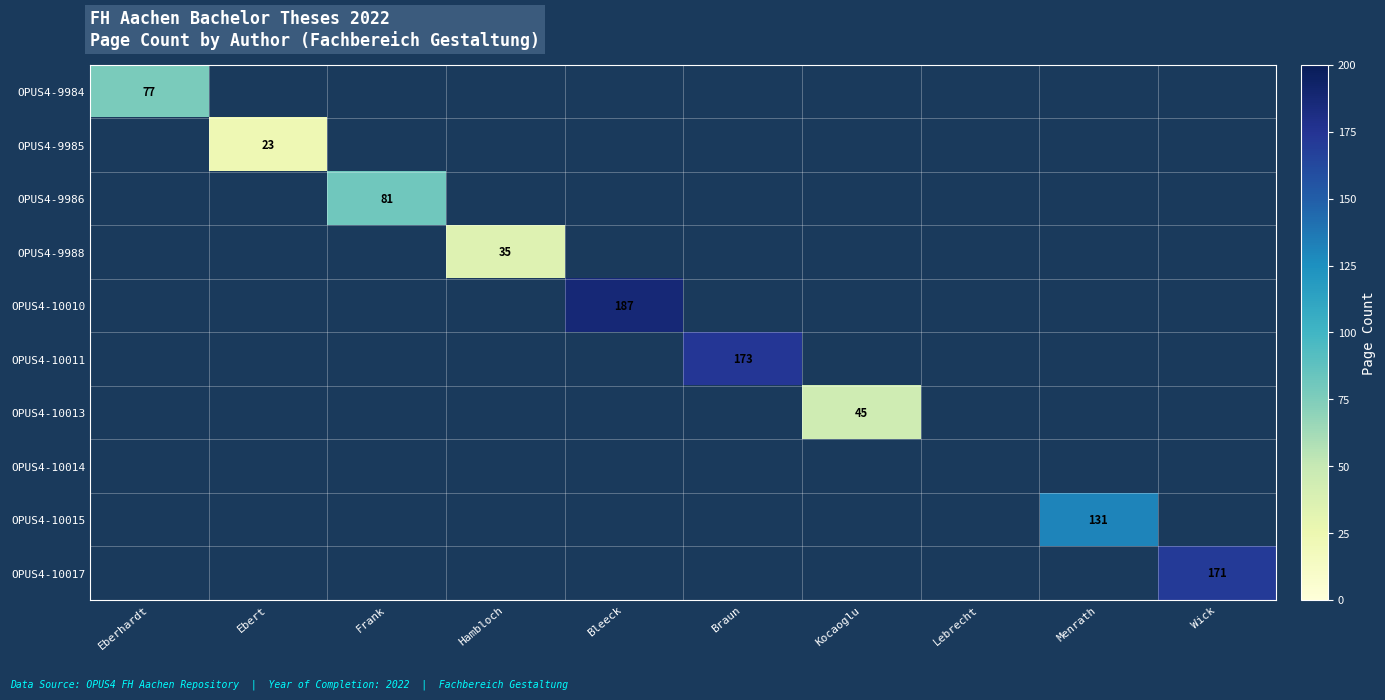

True or false: OPUS4-9988 has a value of 35 at Hambloch.

True